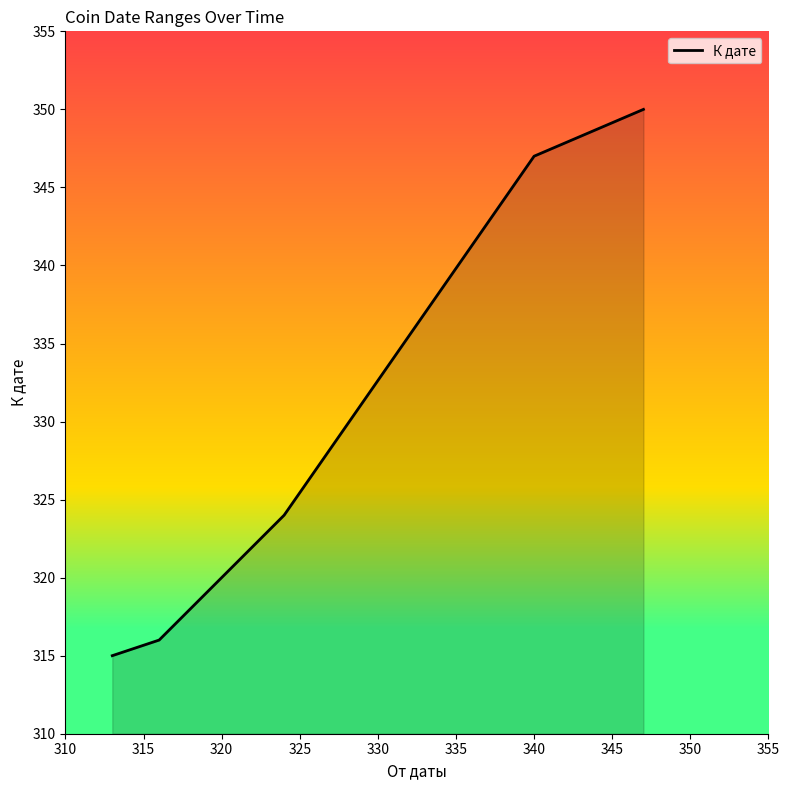

What is the greatest value displayed?

350